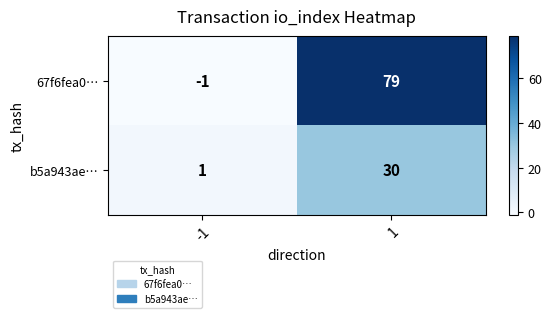

List the series in order of their peak value, lowest first.

b5a943ae…, 67f6fea0…